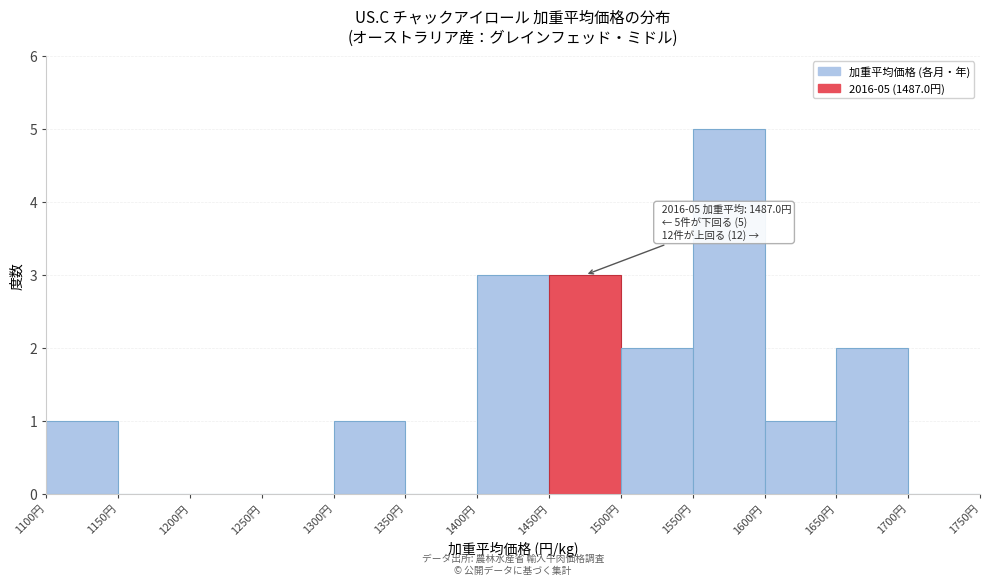

Over which range of the x-axis is the bar tallest?

1550 to 1600